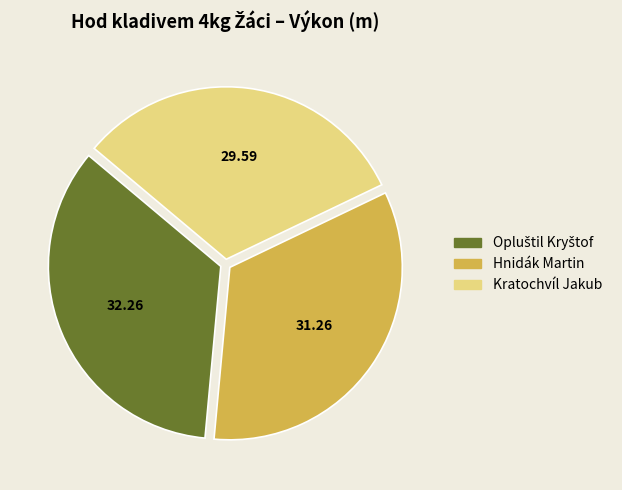

Which has a higher value, Hnidák Martin or Kratochvíl Jakub?

Hnidák Martin